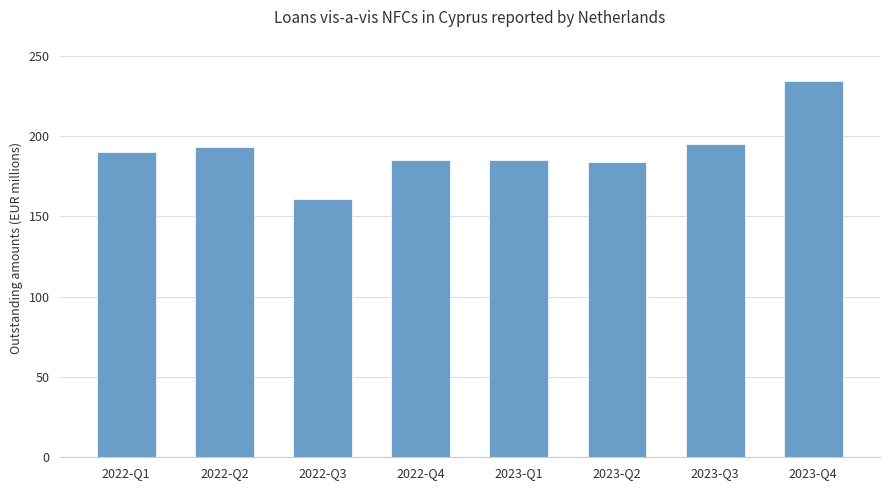

What is the sum of all values?

1527